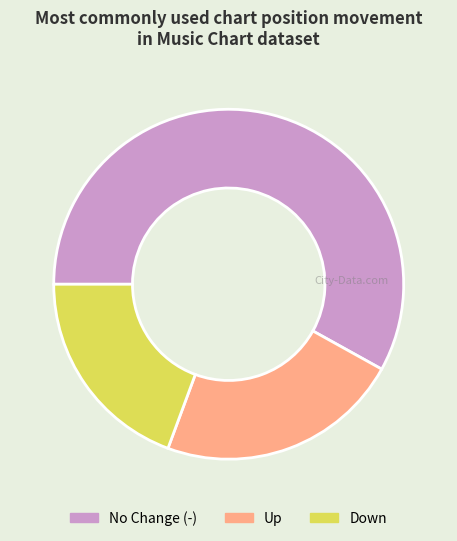

Count the number of slices in the pie.

3